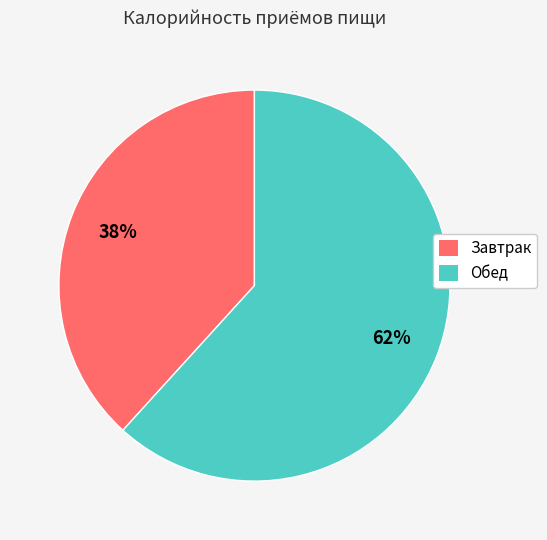

Which category has the smallest portion of the pie?

Завтрак